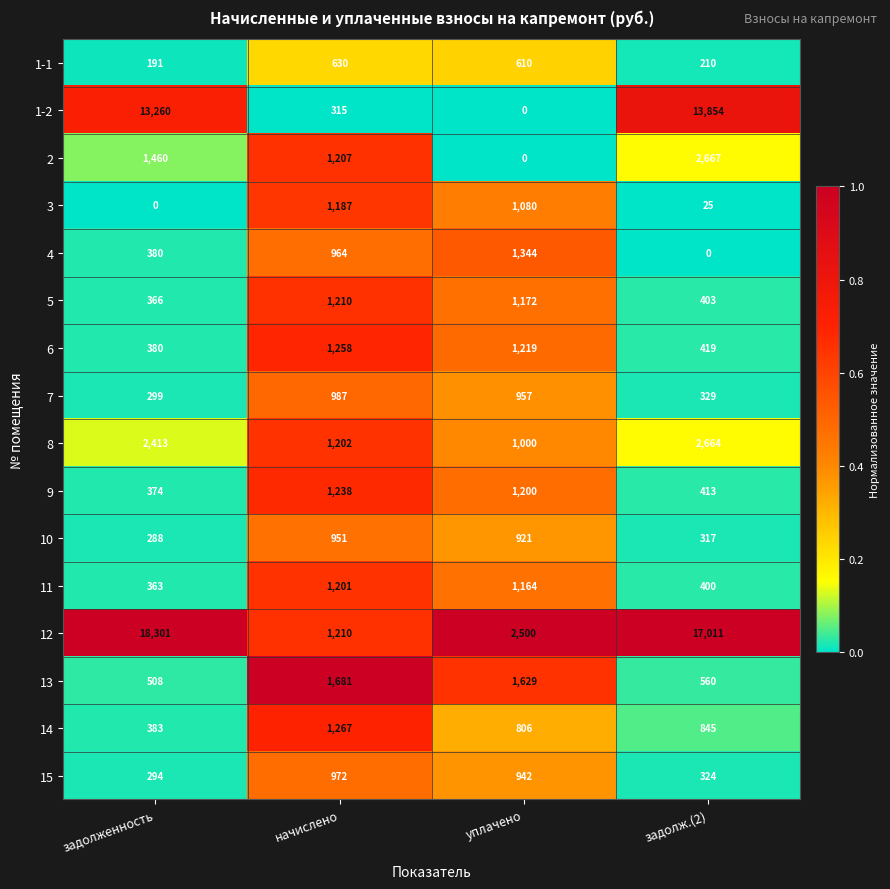

What is the greatest value displayed?

18301